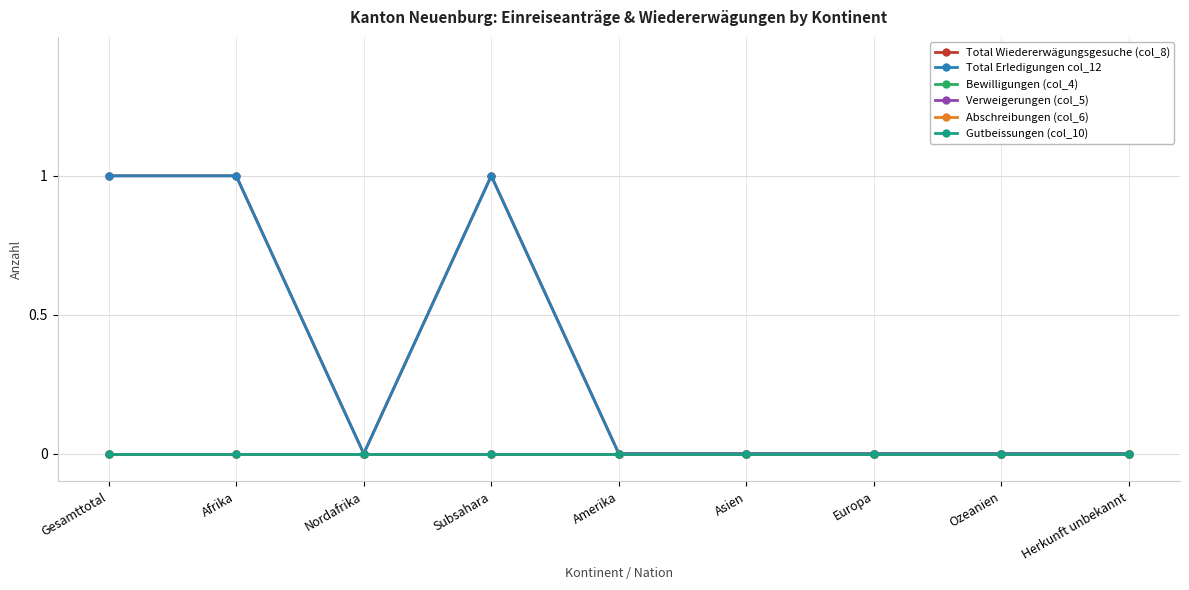

The Total Erledigungen col_12 series shows 0 at Herkunft unbekannt. True or false?

True